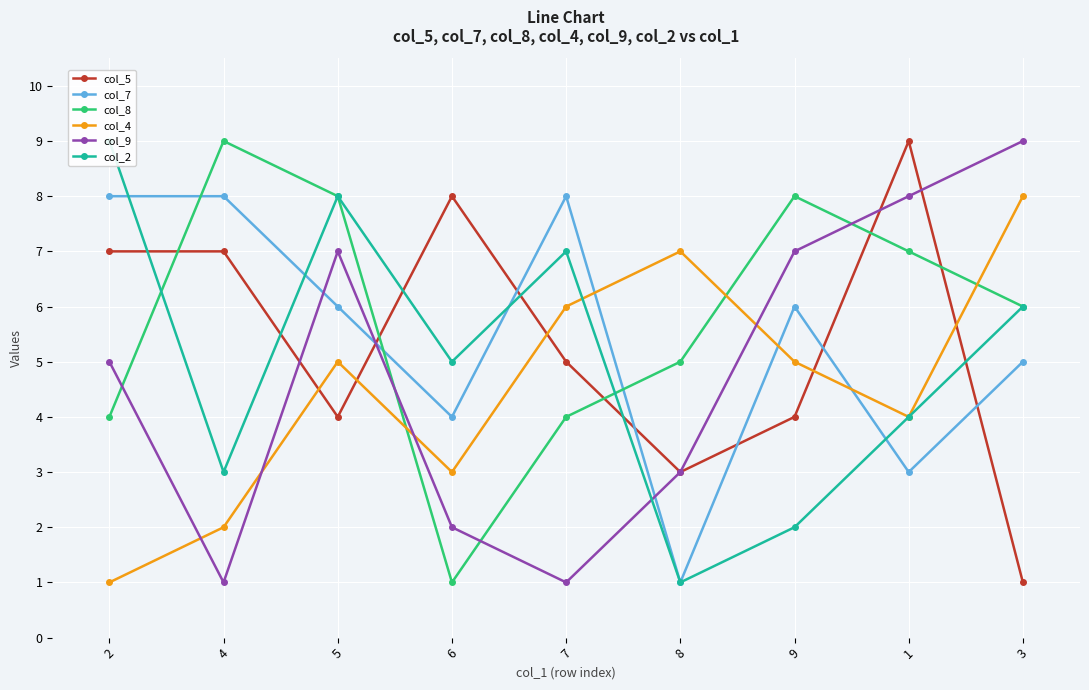

What is the approximate value of col_7 at 5?

6